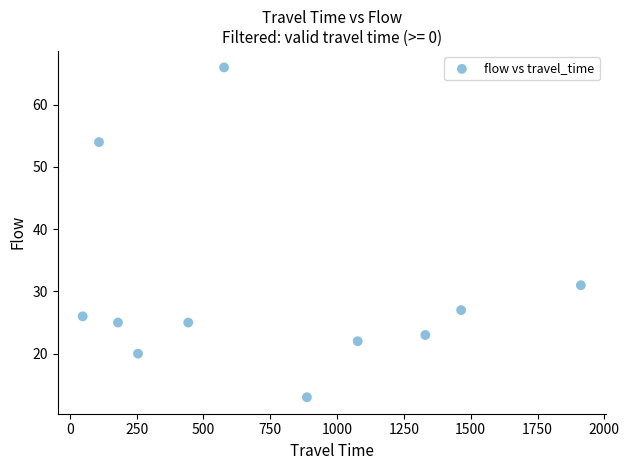

What is the average X value?

753